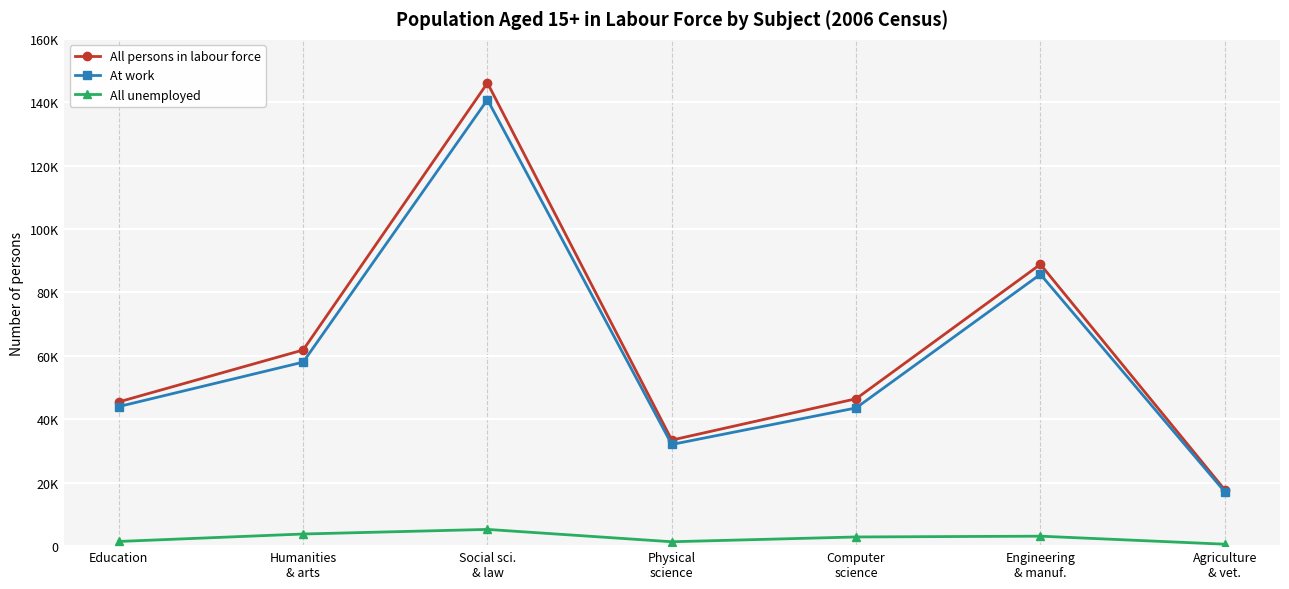

At which category does At work reach its first local valley?

Physical
science